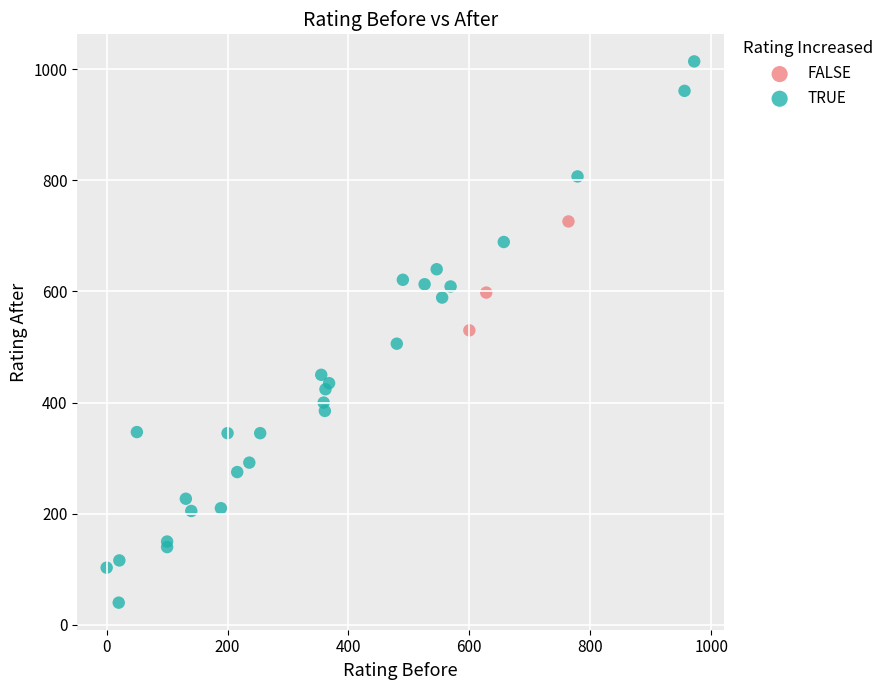

Which series reaches the minimum Y coordinate?

TRUE